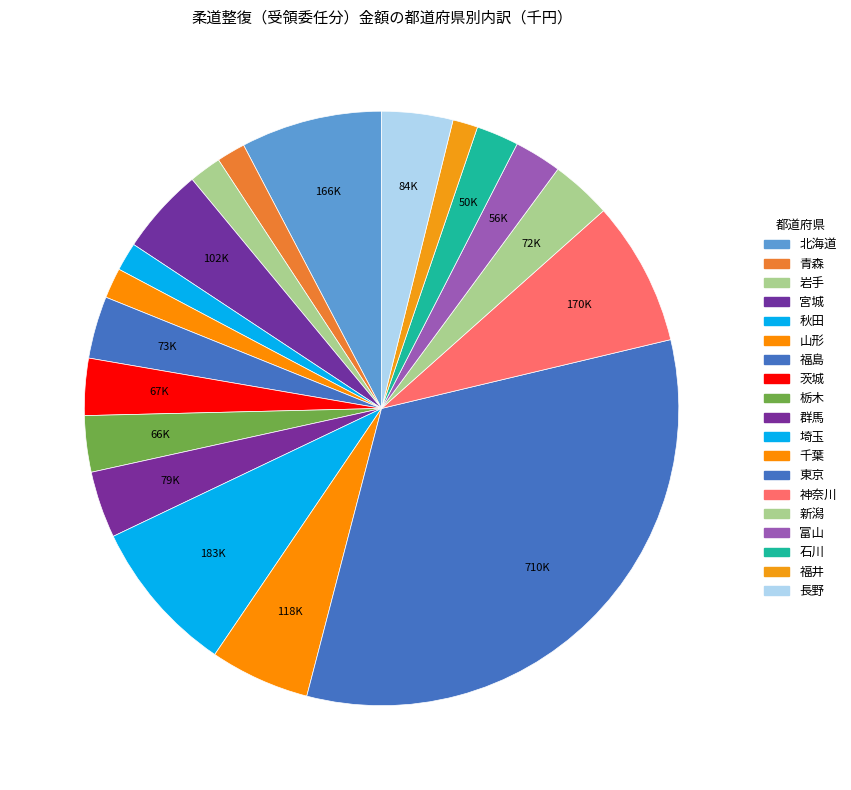

Count the number of slices in the pie.

19